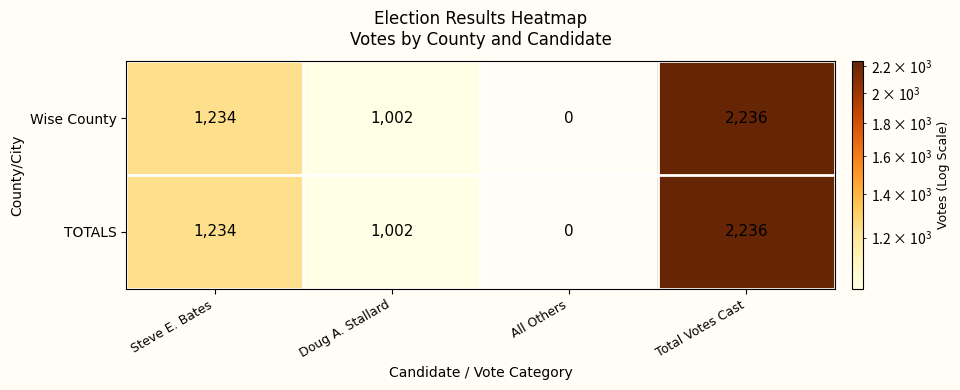

True or false: TOTALS has a value of 1493 at Total Votes Cast.

False